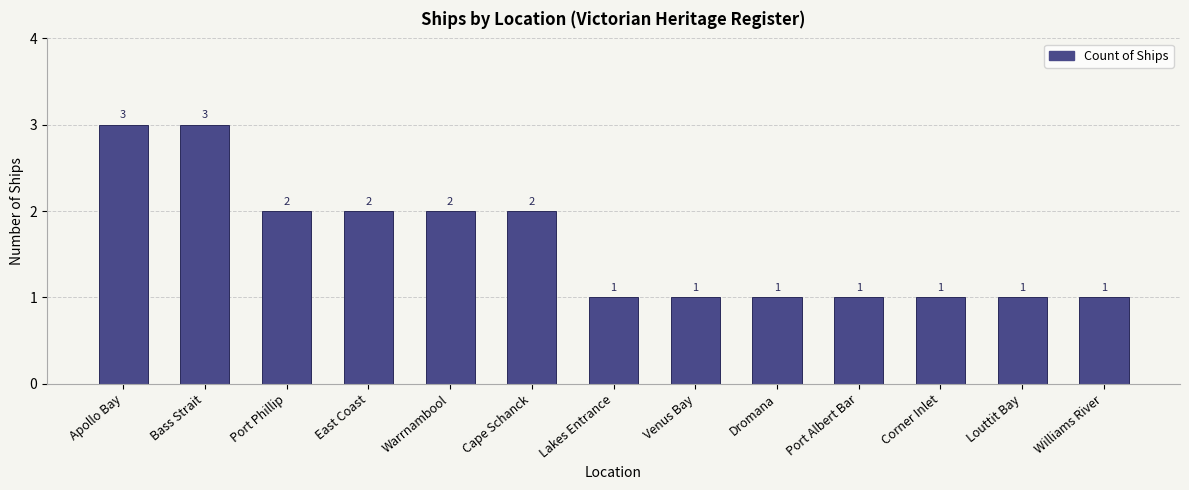

What position from the left is Warrnambool?

5